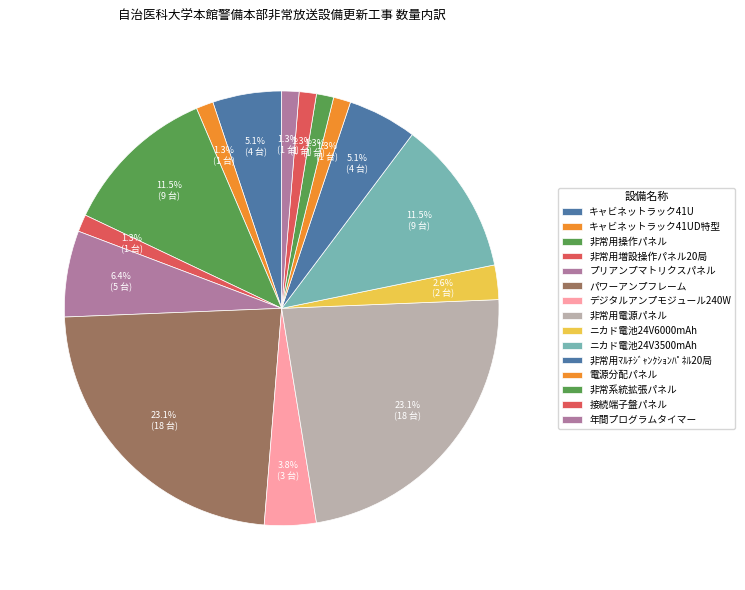

To the nearest percent, what portion does プリアンプマトリクスパネル represent?

6%